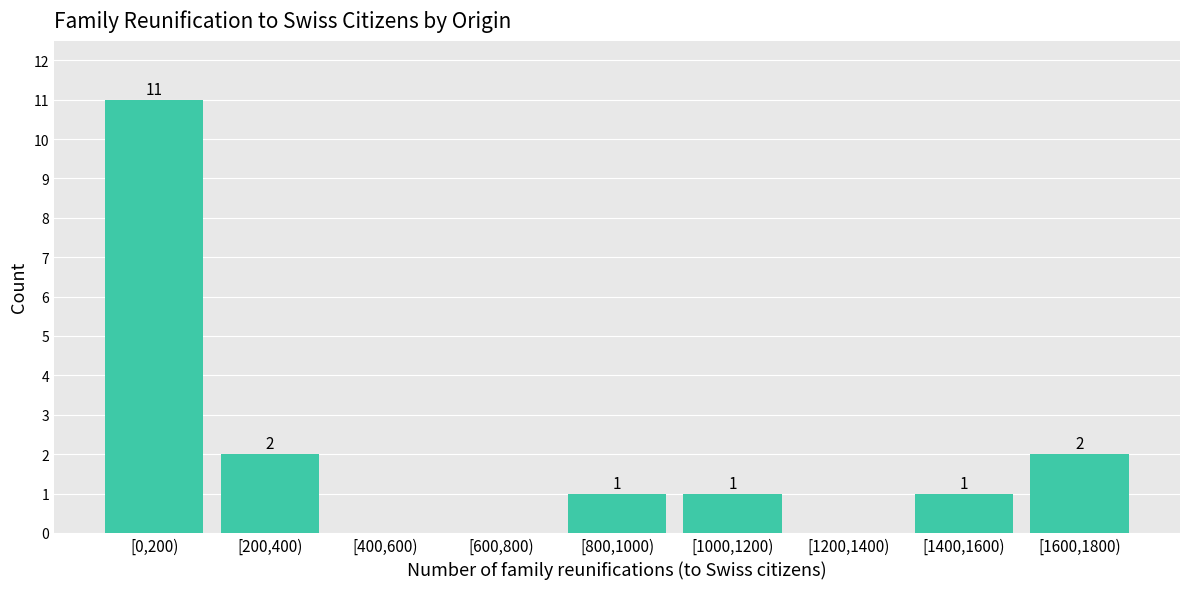

Reading right to left, list all the values displayed in this chart.

[1600,1800)=2	[1400,1600)=1	[1200,1400)=0	[1000,1200)=1	[800,1000)=1	[600,800)=0	[400,600)=0	[200,400)=2	[0,200)=11